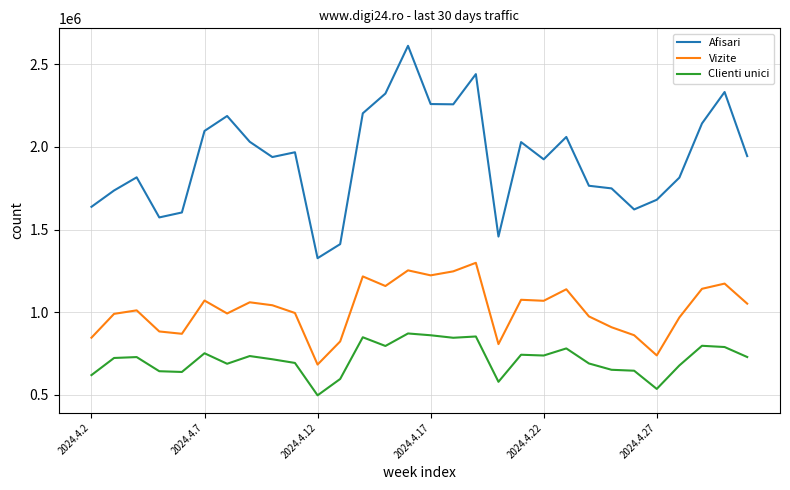

What is the smallest value displayed?

496454